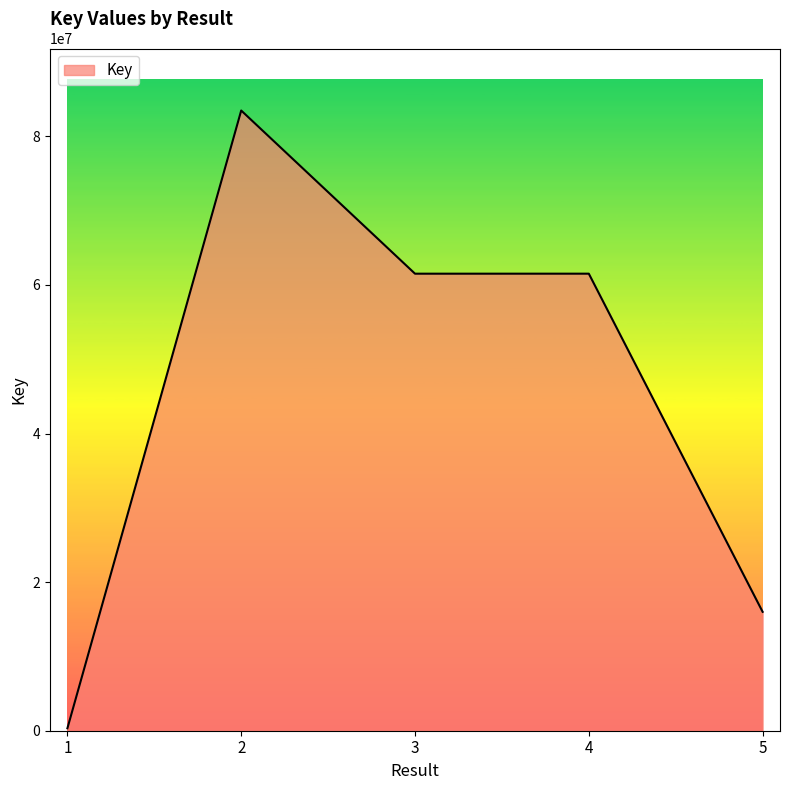

What is the change in value from 3 to 5?

-45511584